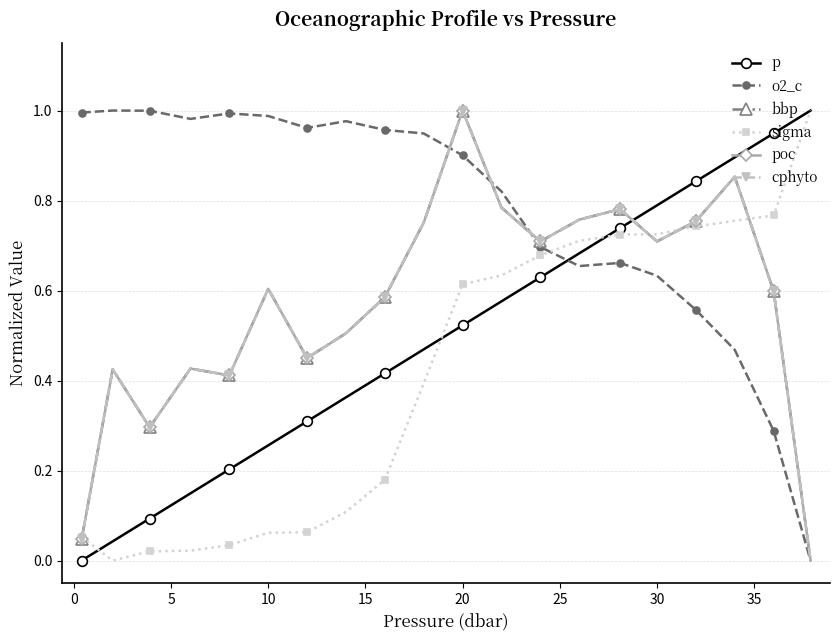

Is this an area chart (filled region under the line)?

No